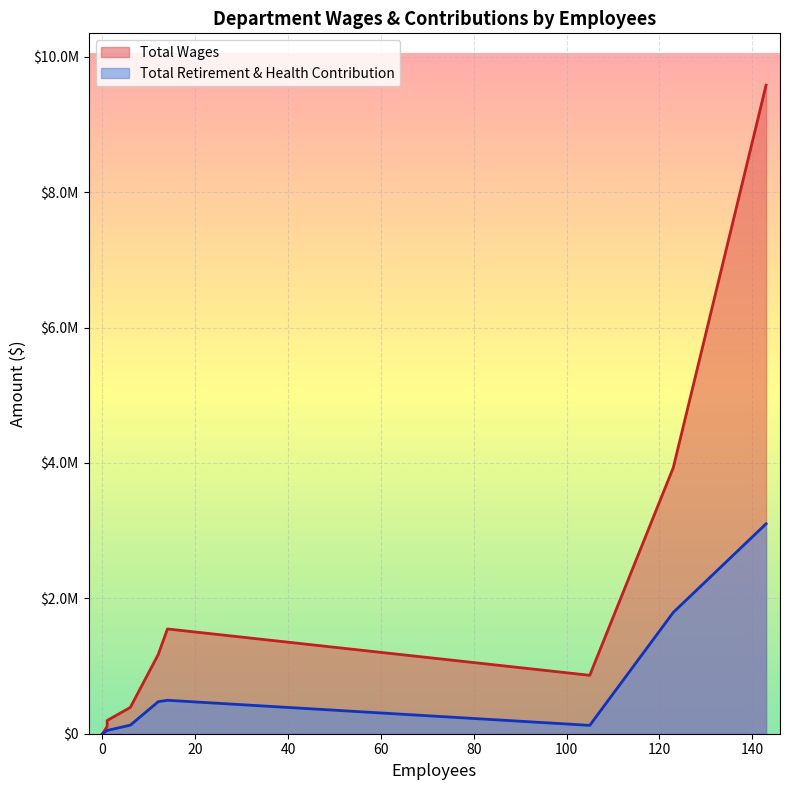

What are all the series names shown in the legend?

Total Wages, Total Retirement & Health Contribution